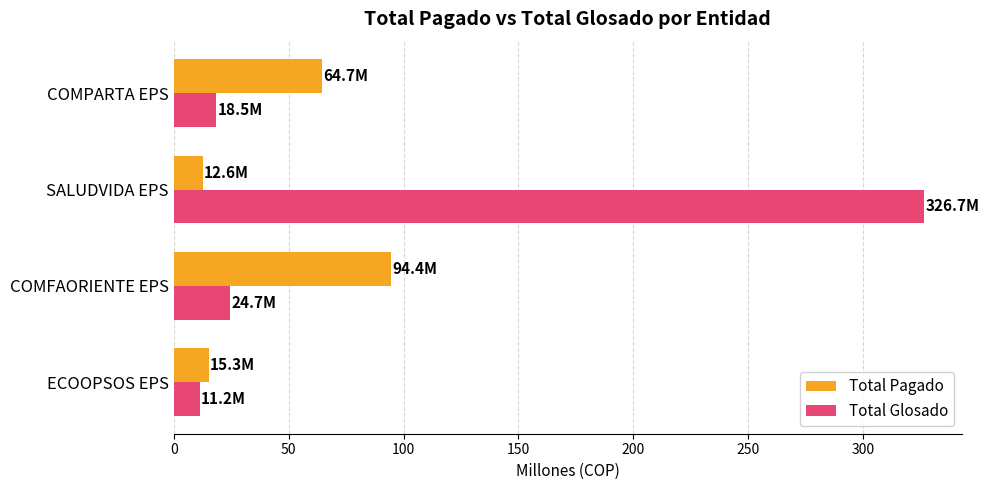

What value does the Total Pagado series have at COMFAORIENTE EPS?

94.4